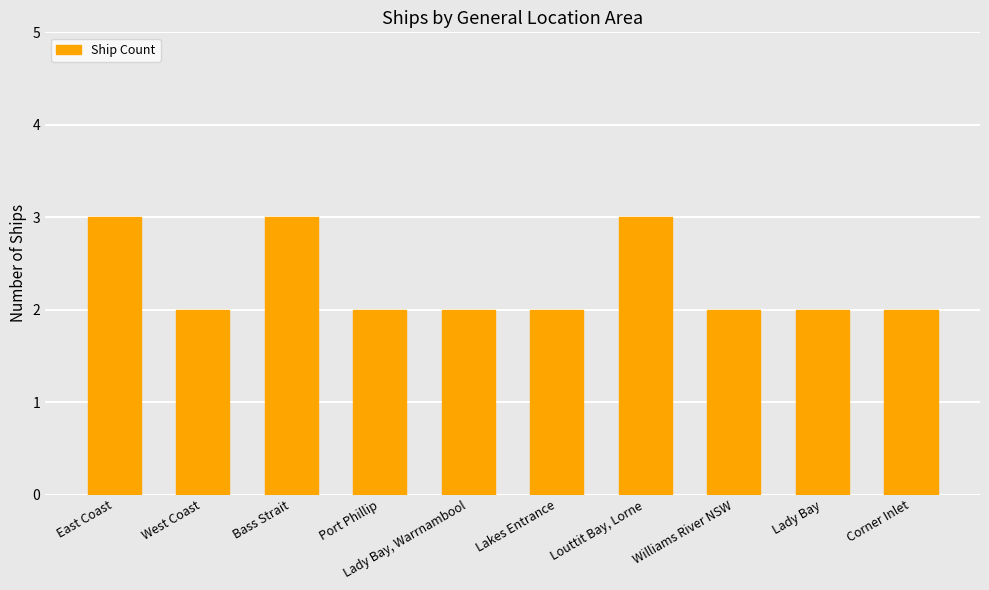

Read the value at Port Phillip.

2